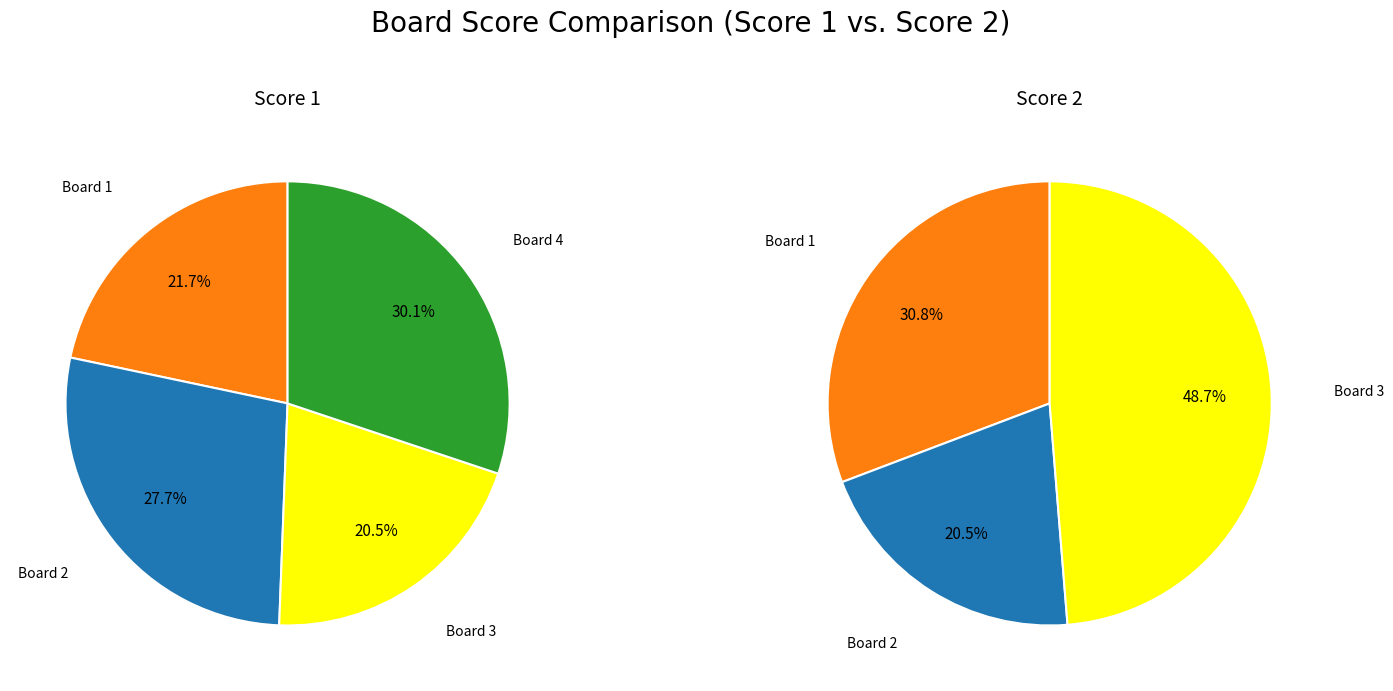

To the nearest percent, what is the average slice percentage?

25%